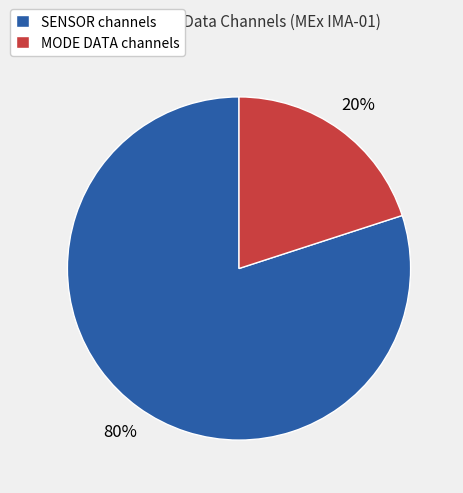

The MODE DATA channels slice represents 20% of the pie. True or false?

True